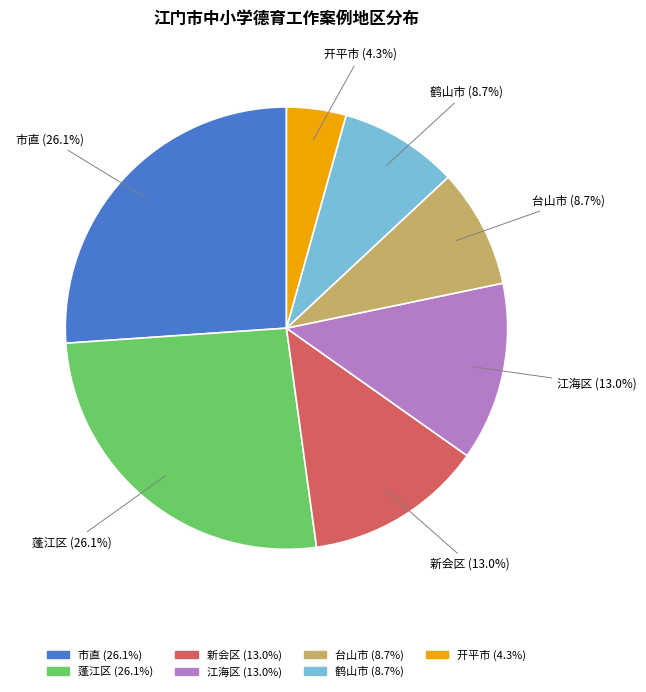

How many segments does this pie chart have?

7